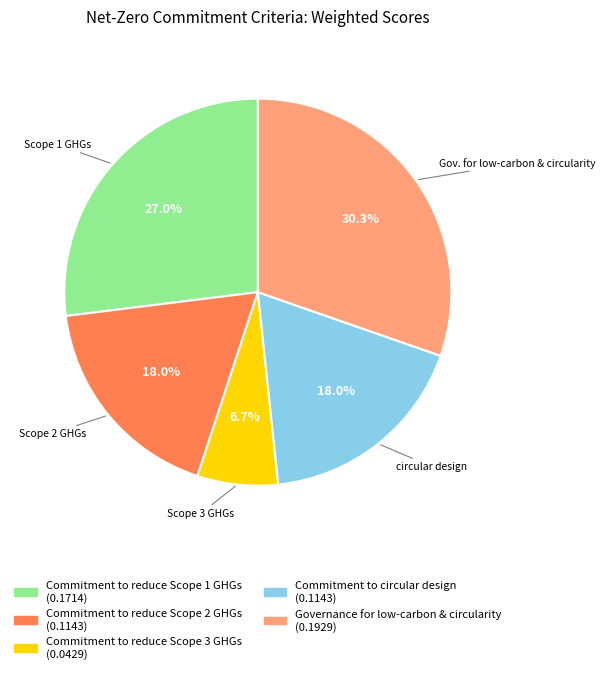

Combined, what portion of the pie is Commitment to reduce Scope 3 GHGs and Commitment to reduce Scope 2 GHGs?

24.7%